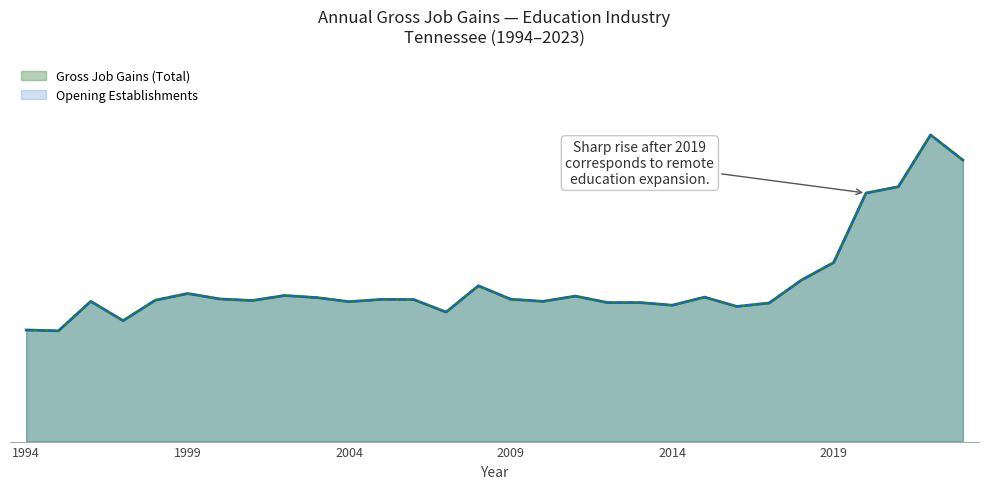

Which has a higher value, 2000 or 2011?

2011